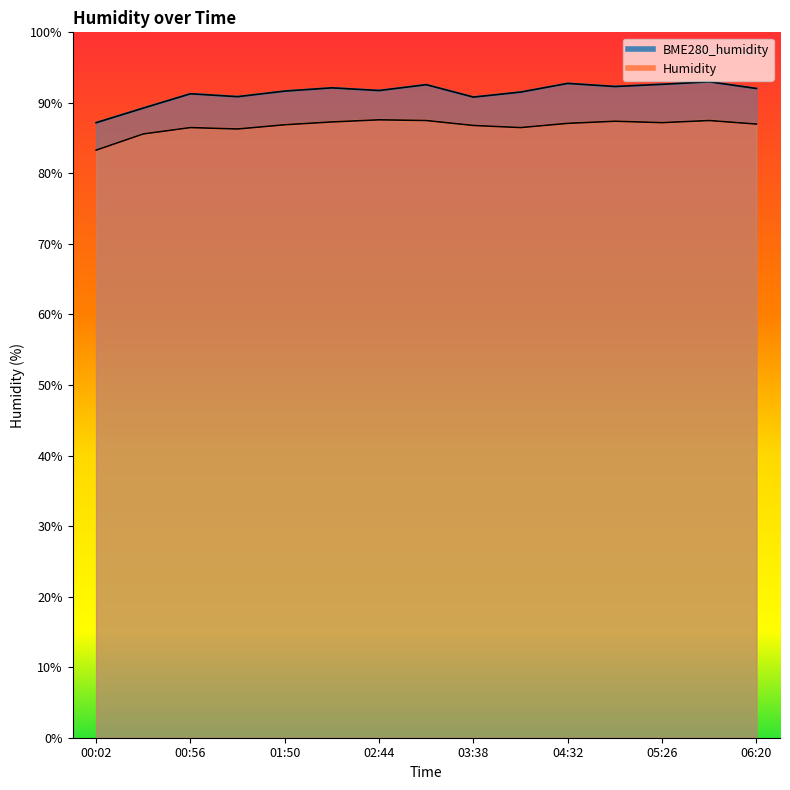

At which label is Humidity closest to 85?

00:29